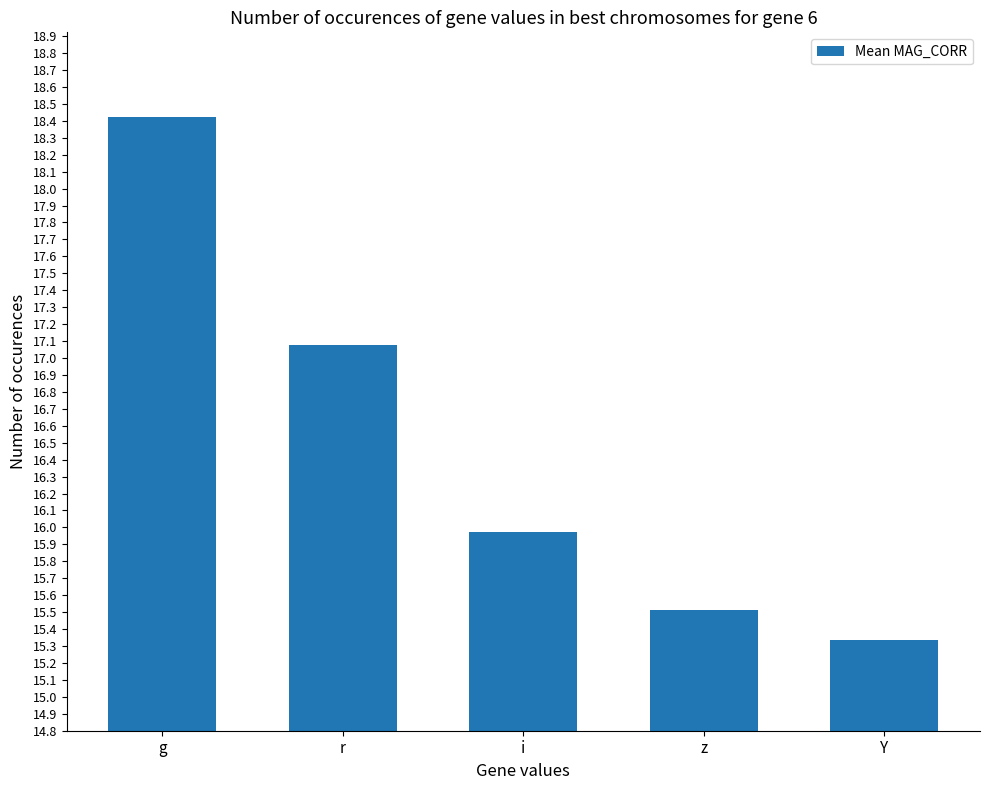

Between i and Y, which is larger?

i